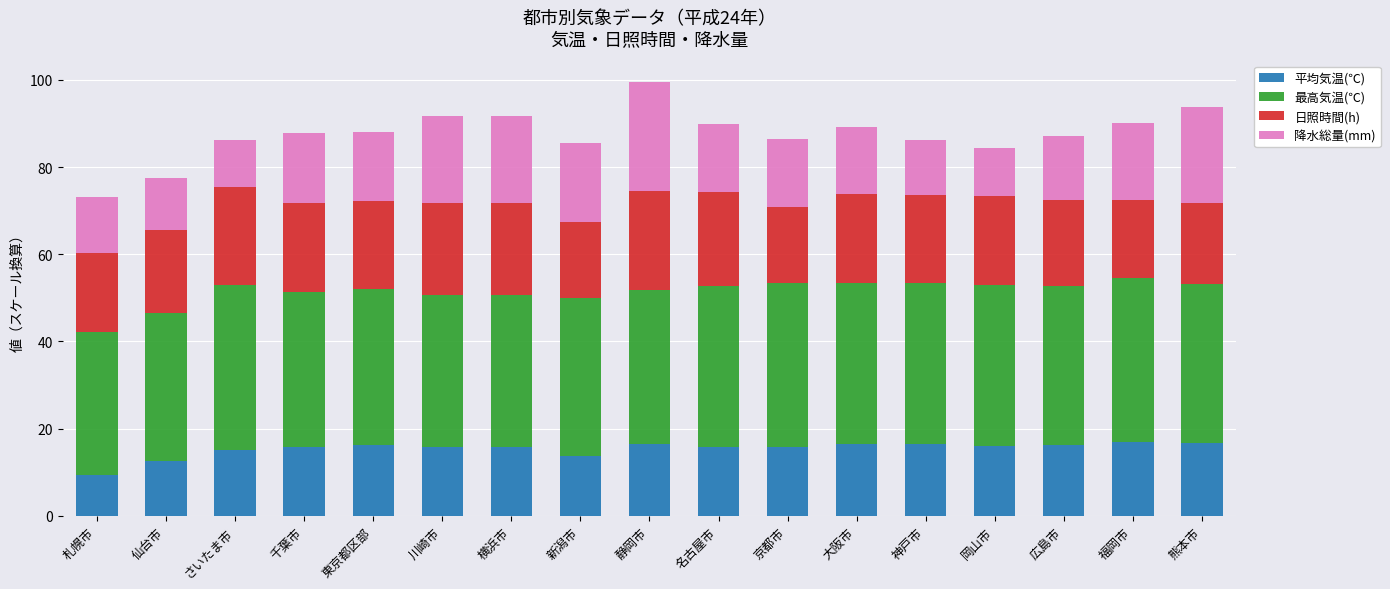

What is the highest value of the 平均気温(℃) series?

17.0